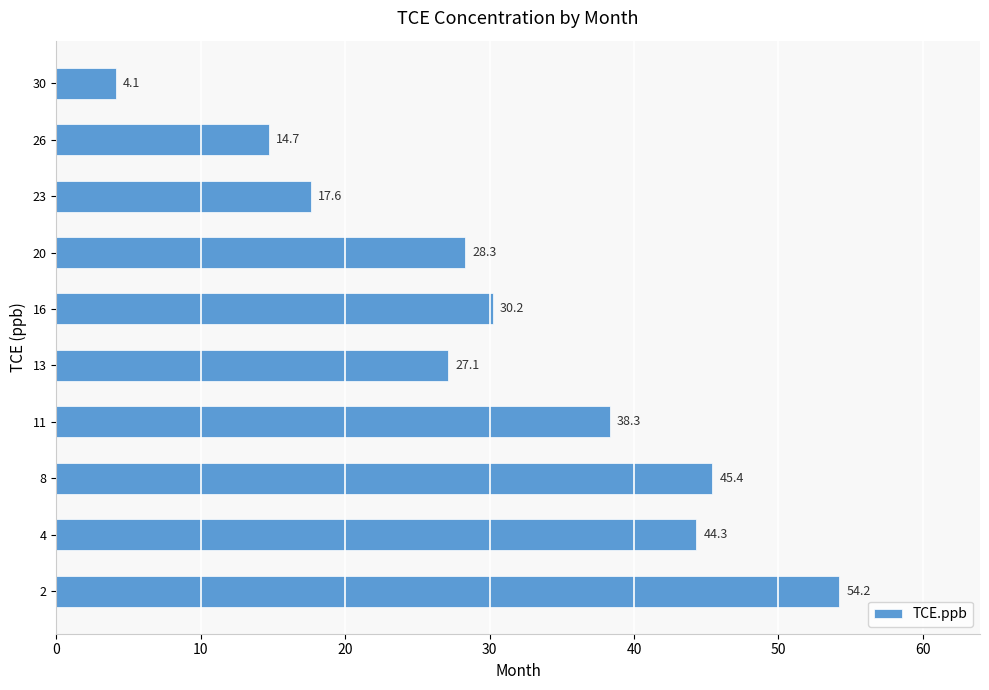

What is the sum of the values at 11 and 4?

82.6